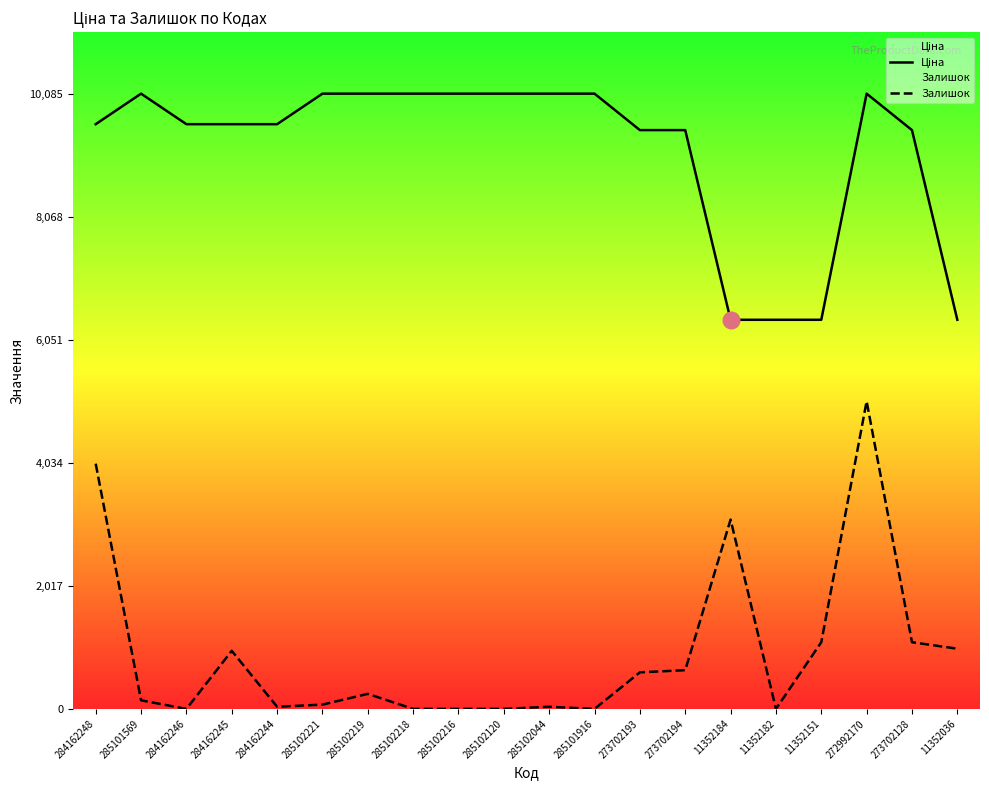

At how many categories does at least one series exceed 5620?

20